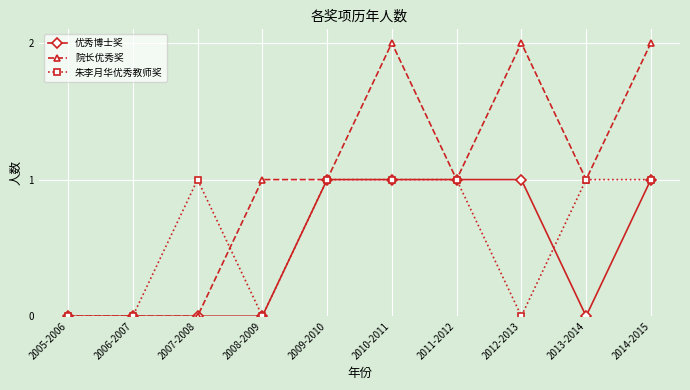

How many categories are shown in the chart?

10